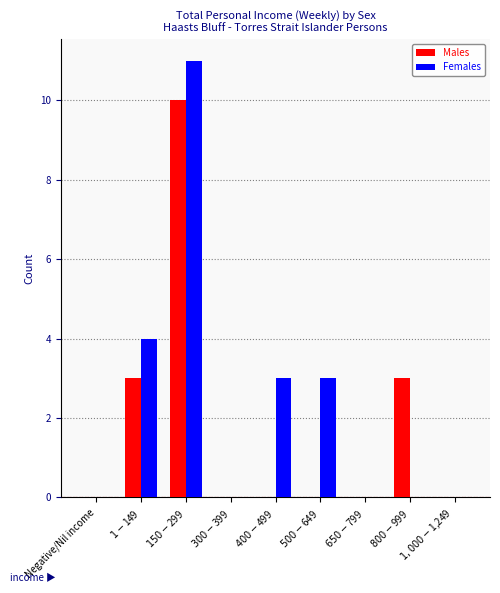

What is the sum of all Males values?

16